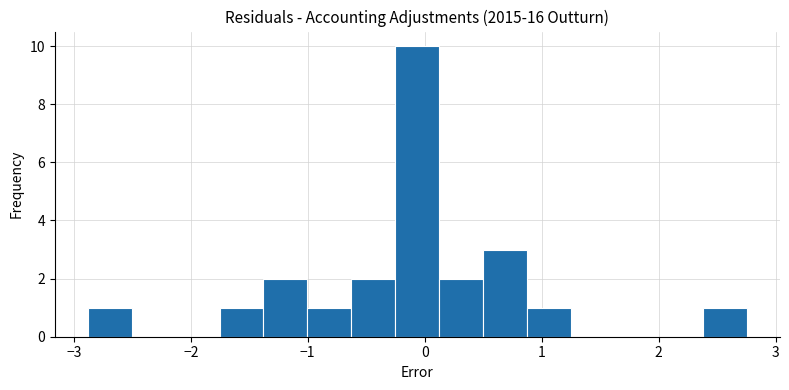

Around what value on the x-axis is the tallest bar? Give the approximate position of its centre, as read against the axis.

-0.1